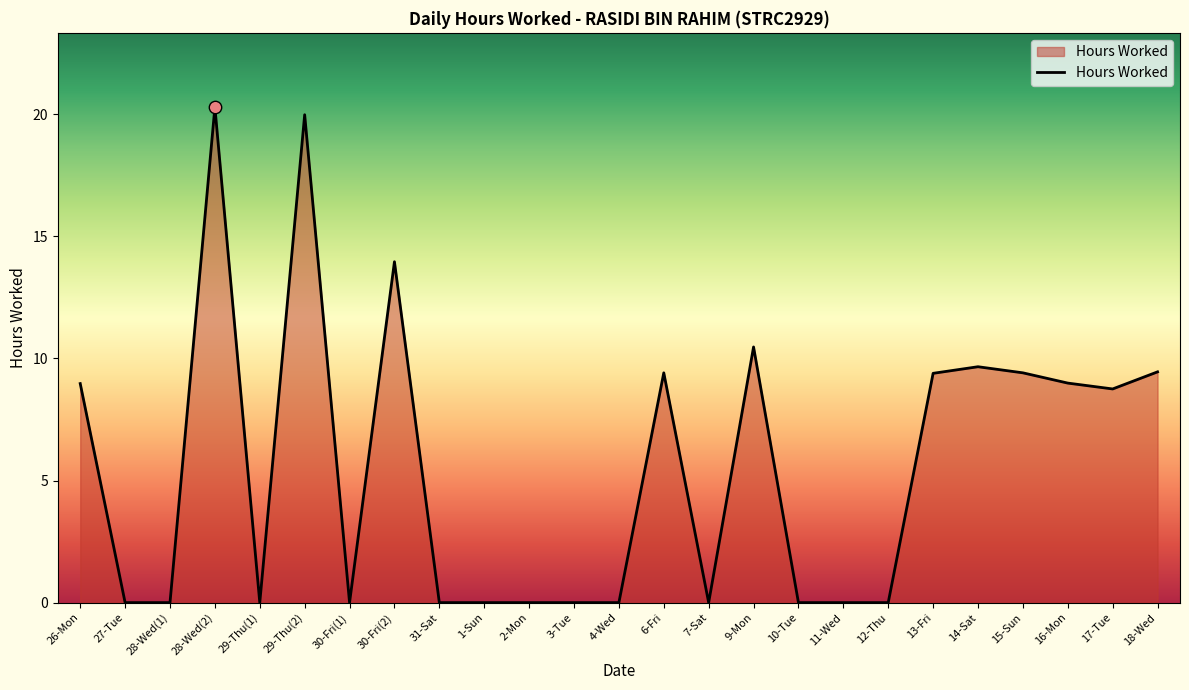

What is the ratio of the value at 26-Mon to the value at 17-Tue?

1.0